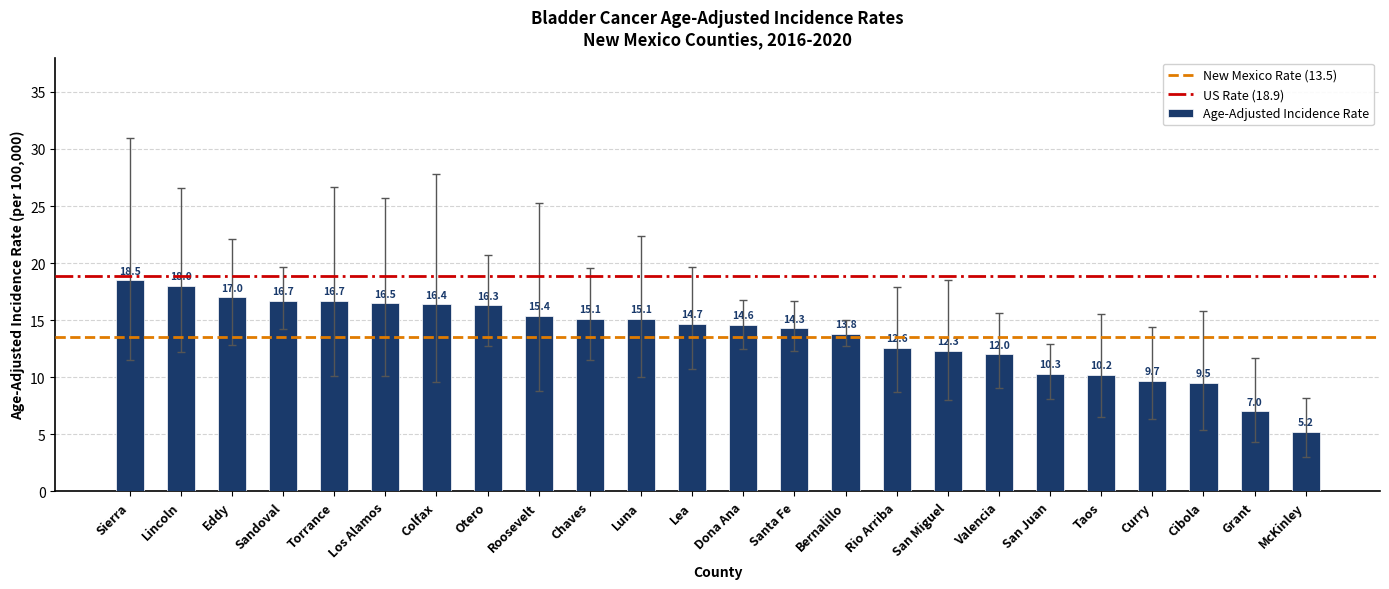

What position from the right is Dona Ana?

12